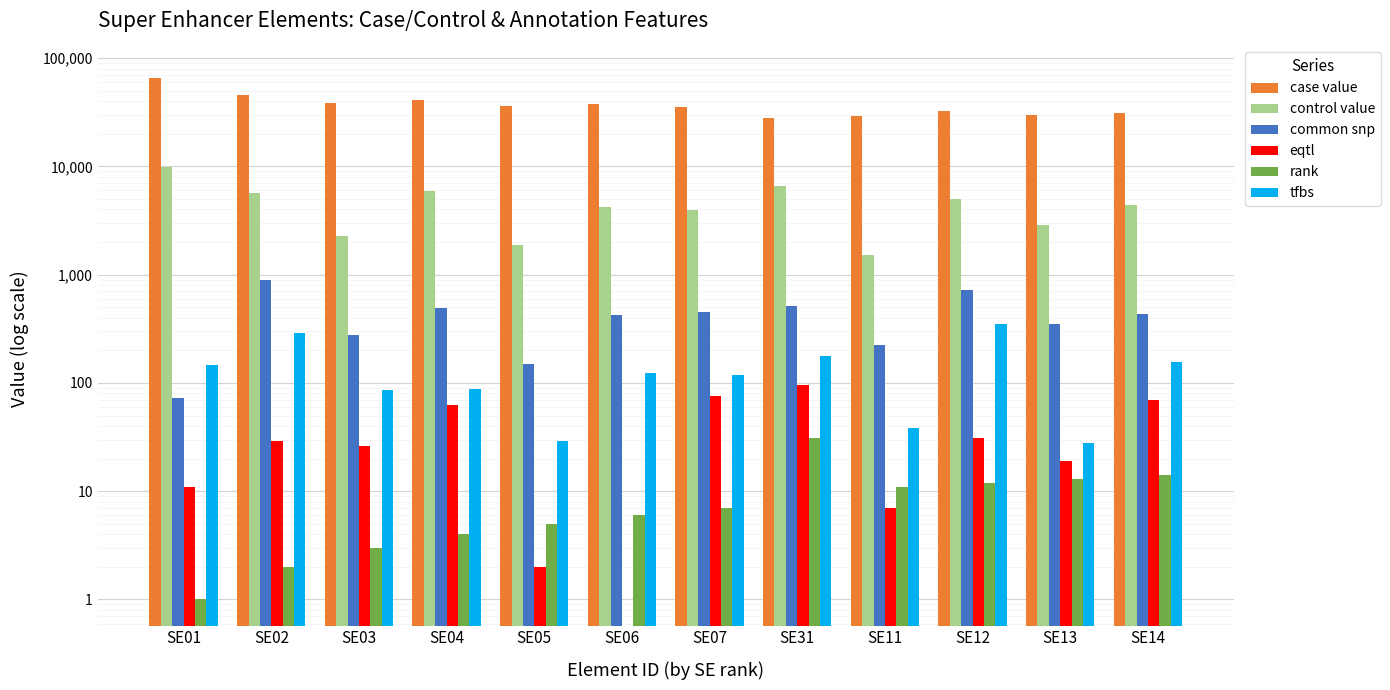

How many bars are there in total?

72